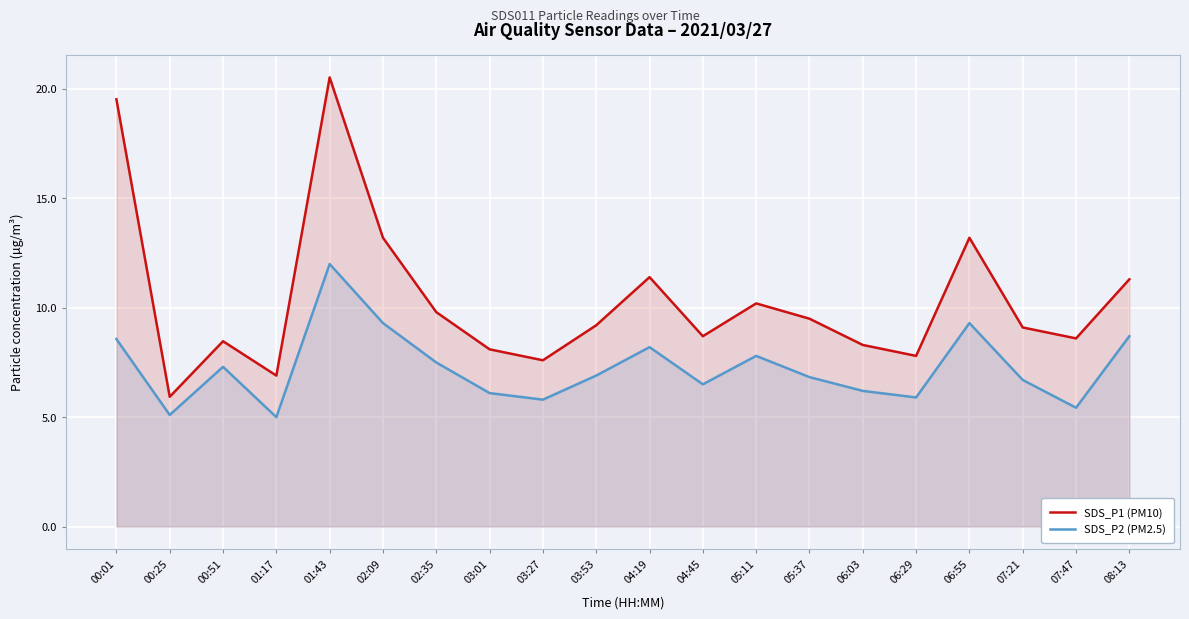

Reading right to left, extract all data points from this chart.

SDS_P1 (PM10): 11.3	8.6	9.1	13.2	7.8	8.3	9.5	10.2	8.7	11.4	9.2	7.6	8.1	9.8	13.2	20.5	6.9	8.5	5.9	19.5
SDS_P2 (PM2.5): 8.7	5.4	6.7	9.3	5.9	6.2	6.8	7.8	6.5	8.2	6.9	5.8	6.1	7.5	9.3	12.0	5.0	7.3	5.1	8.6